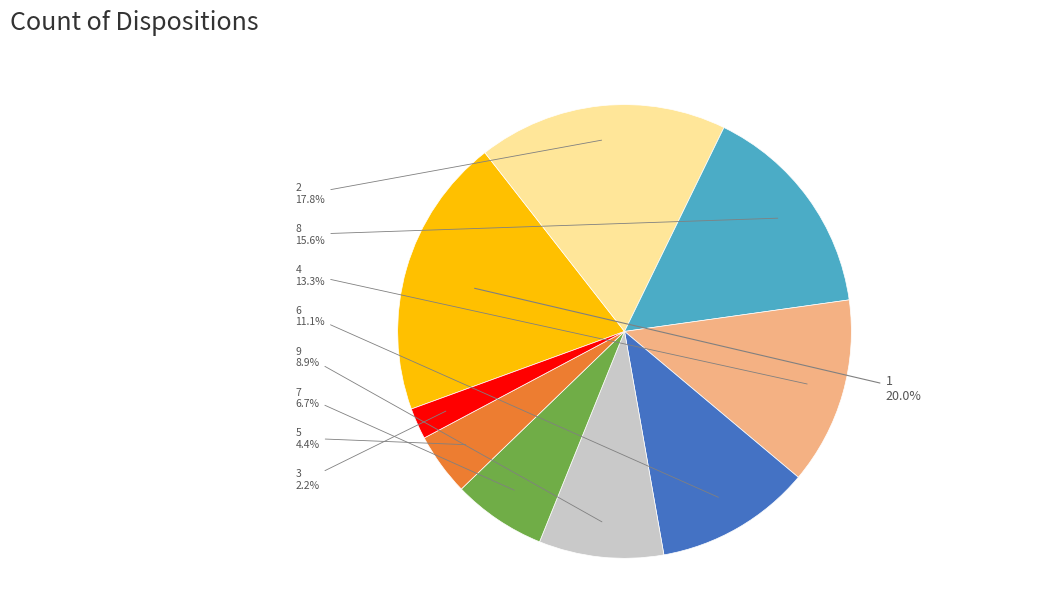

Approximately how many times larger is the value at 9 compared to 4?

0.7